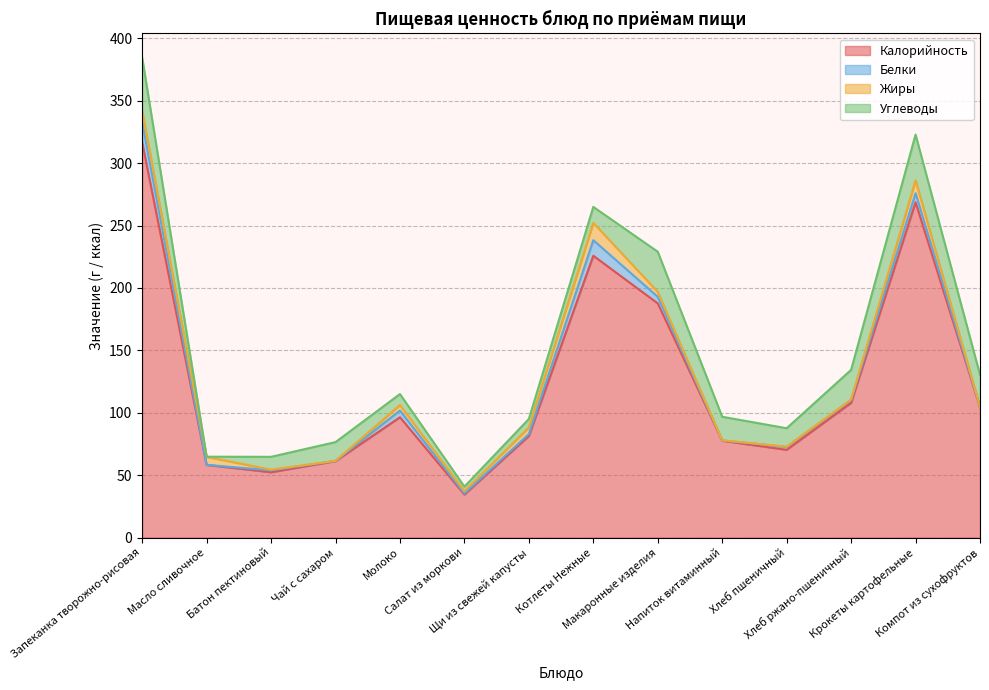

Which series has the largest range (max minus min)?

Калорийность